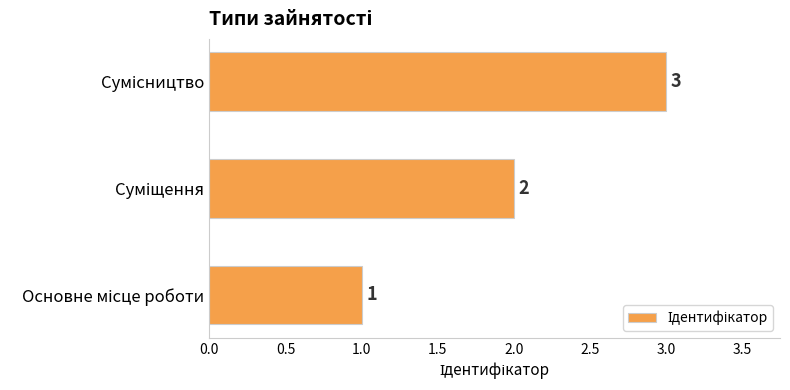

Count the values in the range 1 to 3.

3